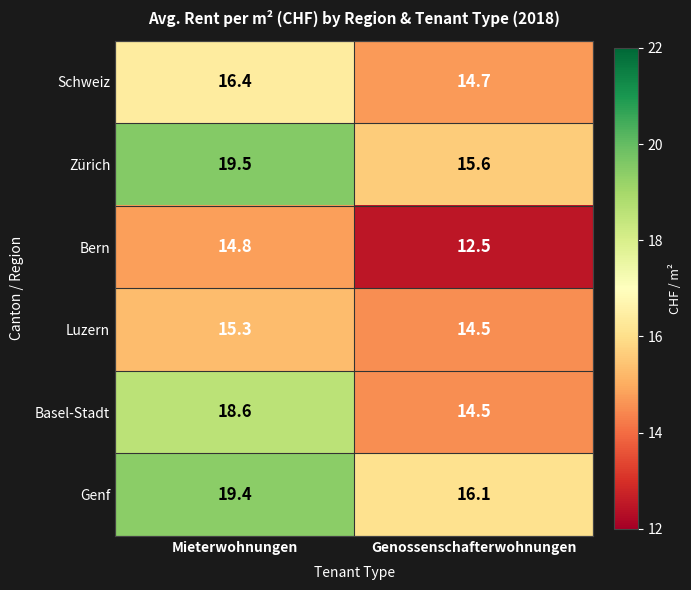

The Basel-Stadt series shows 21.9 at Genossenschafterwohnungen. True or false?

False